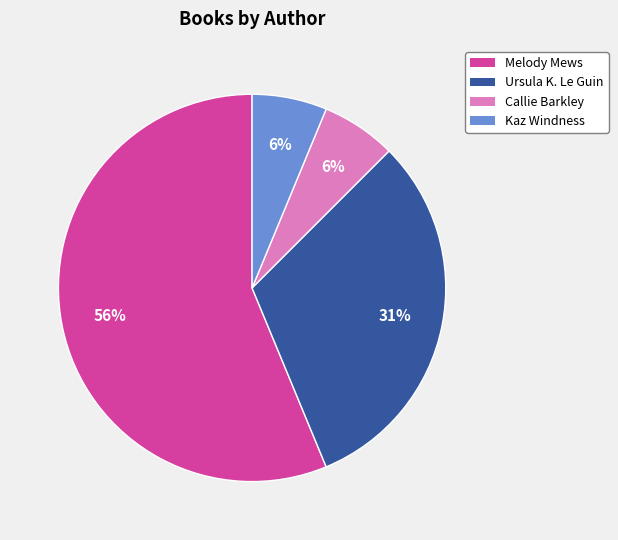

To the nearest percent, what is the average slice percentage?

25%